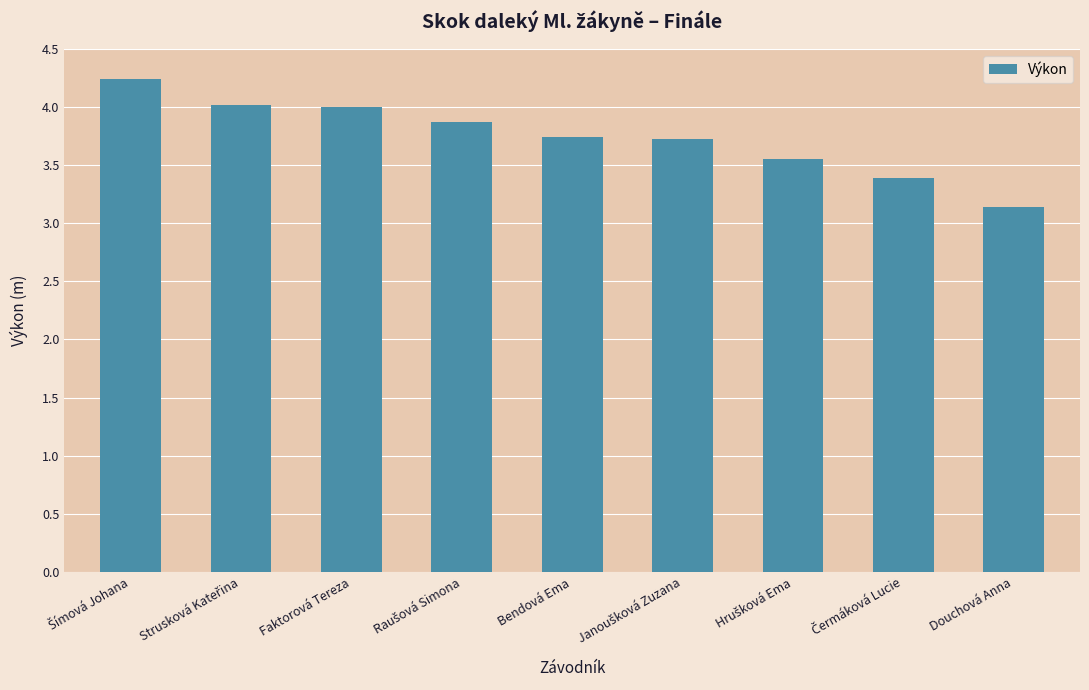

What is the minimum value shown in the chart?

3.1